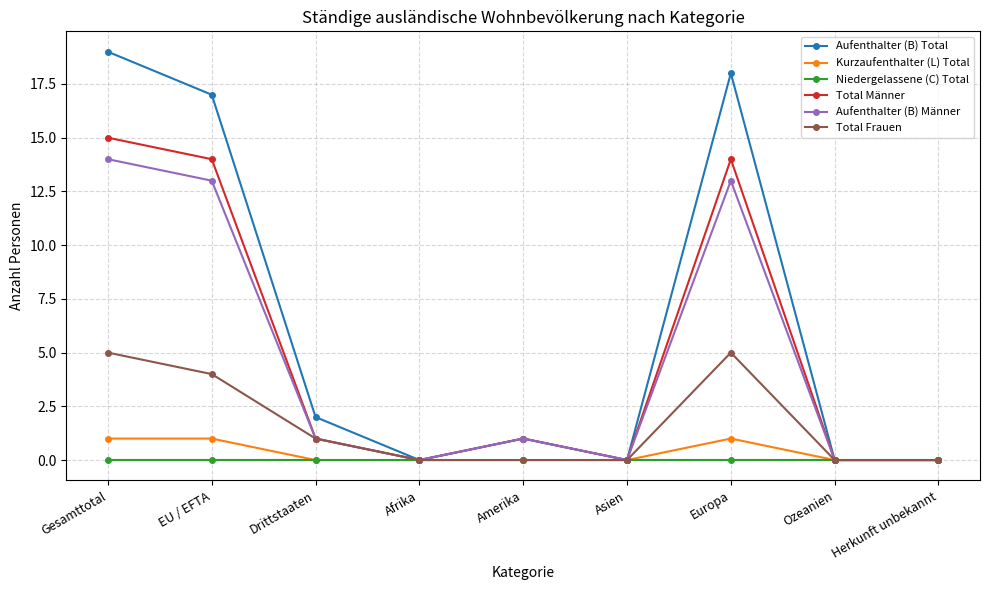

Which series has the largest total across all categories?

Aufenthalter (B) Total